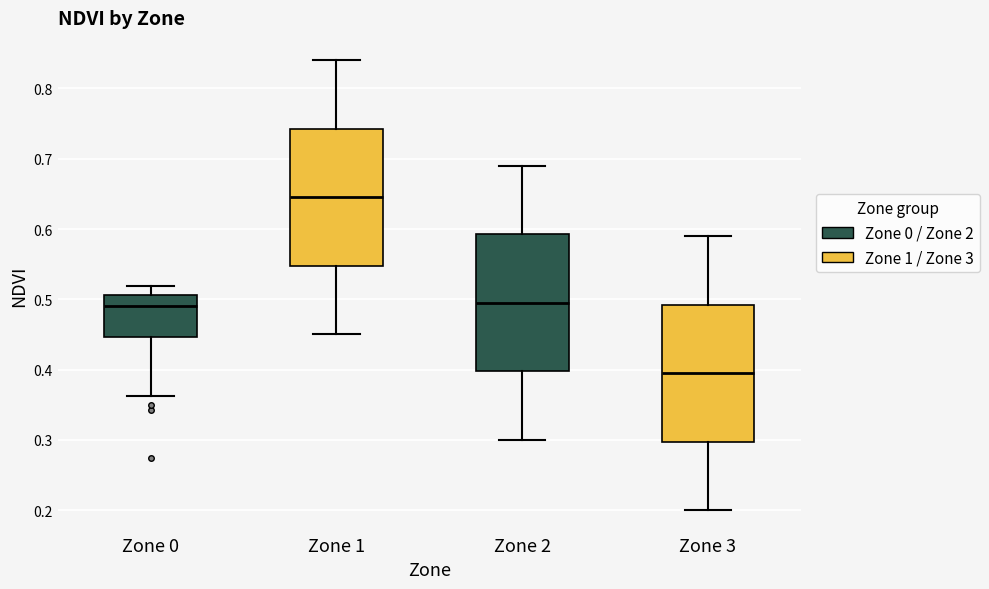

Which box has the lowest median line?

Zone 3